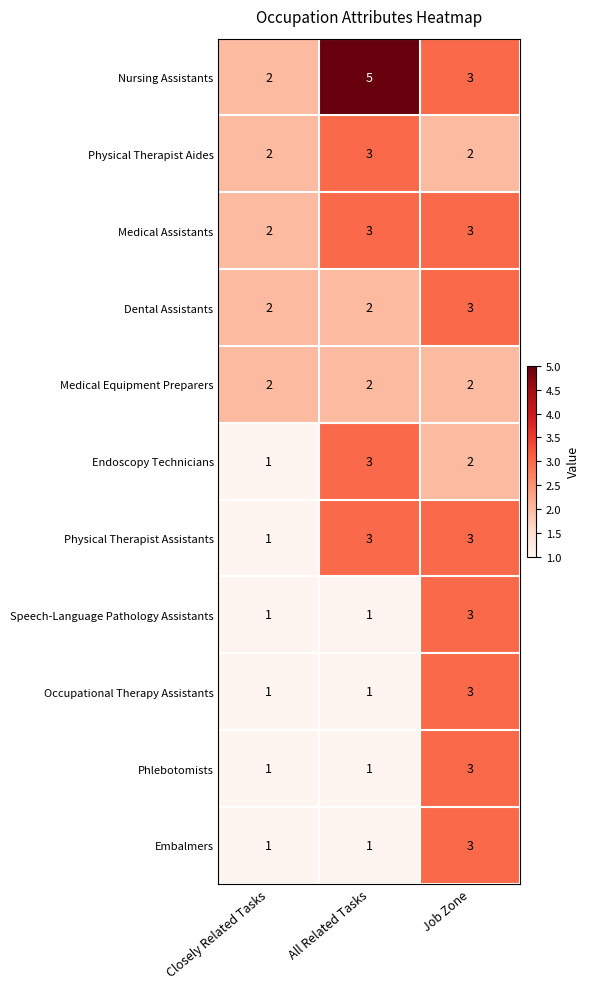

Where is Medical Assistants nearest to the value 2?

Closely Related Tasks